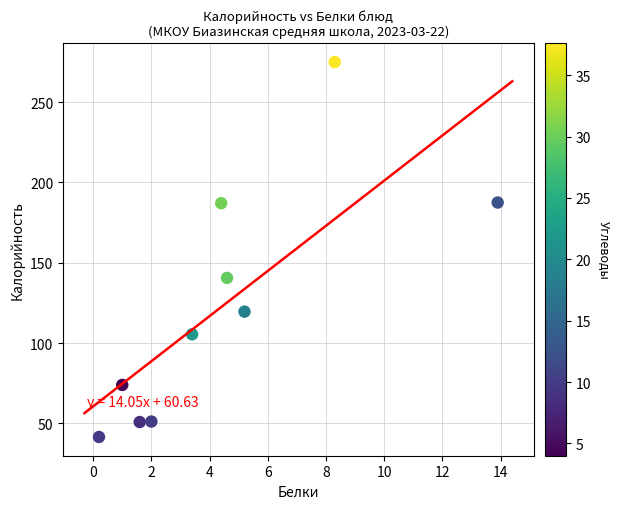

What Y value in the scatter plot is closest to 158?

140.6